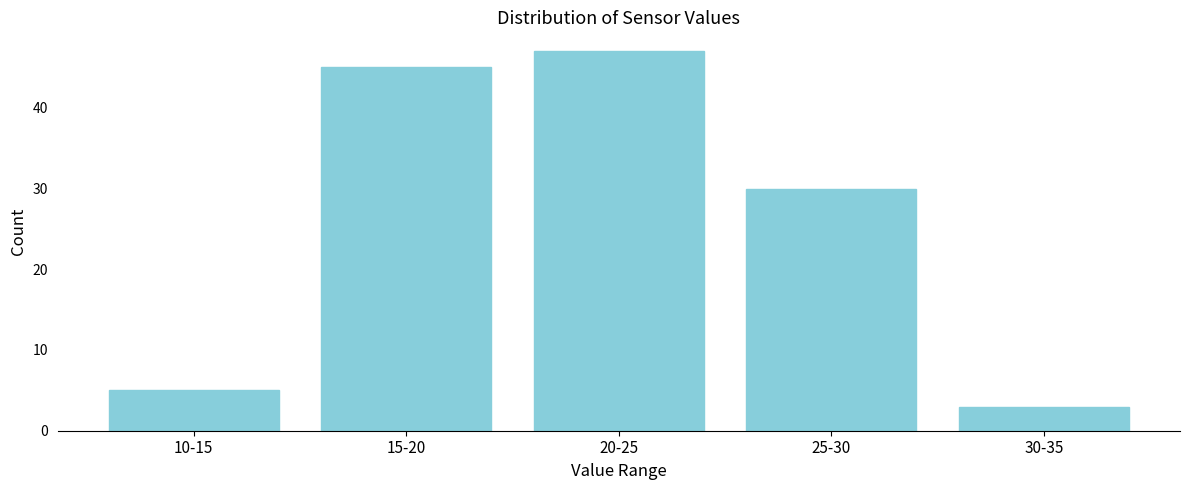

Reading right to left, what are all the values shown in this chart?

30-35=3	25-30=30	20-25=47	15-20=45	10-15=5